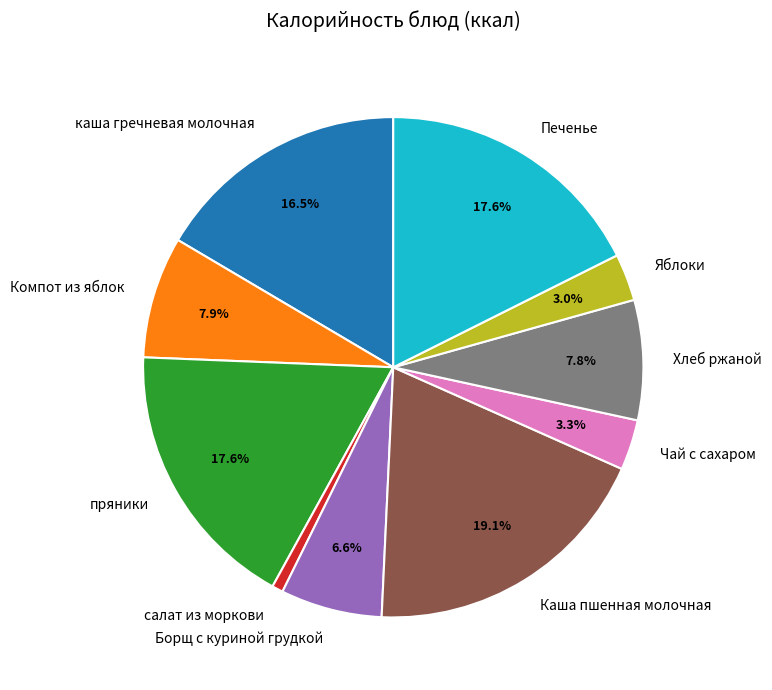

What percentage is the салат из моркови slice, to the nearest percent?

1%